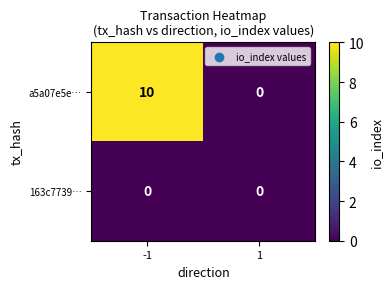

What is the sum of the a5a07e5e… values at -1 and 1?

10